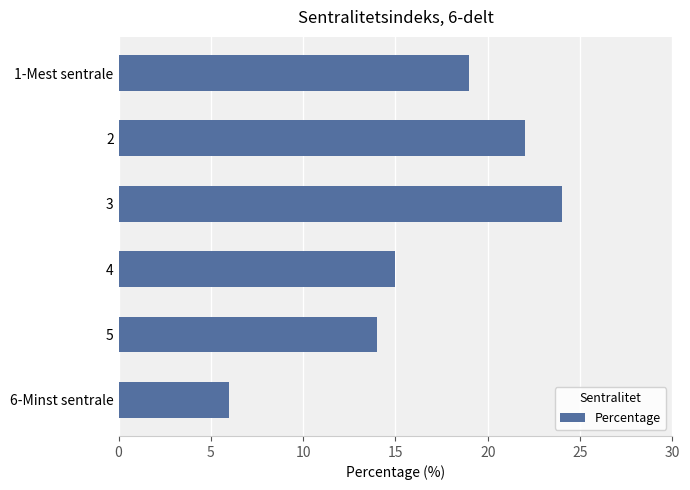

Rank the categories by value from lowest to highest.

6-Minst sentrale, 5, 4, 1-Mest sentrale, 2, 3